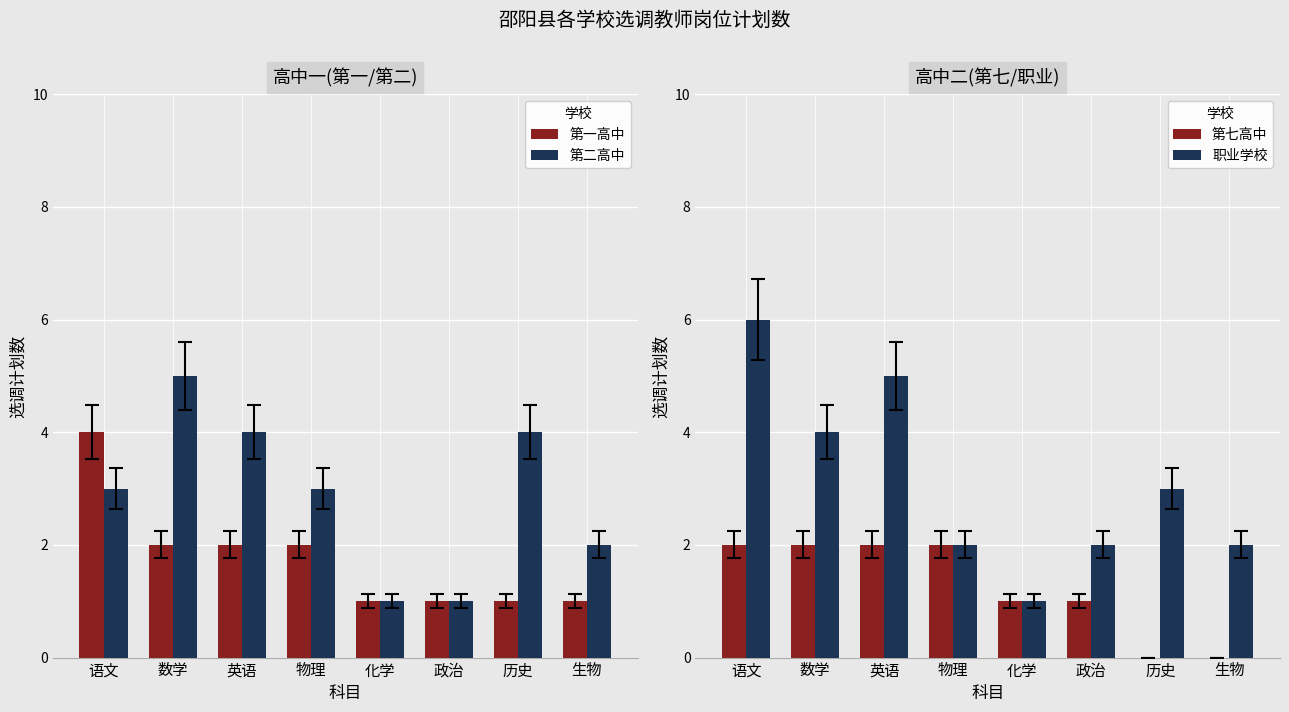

At which label does 职业学校 reach its minimum?

化学